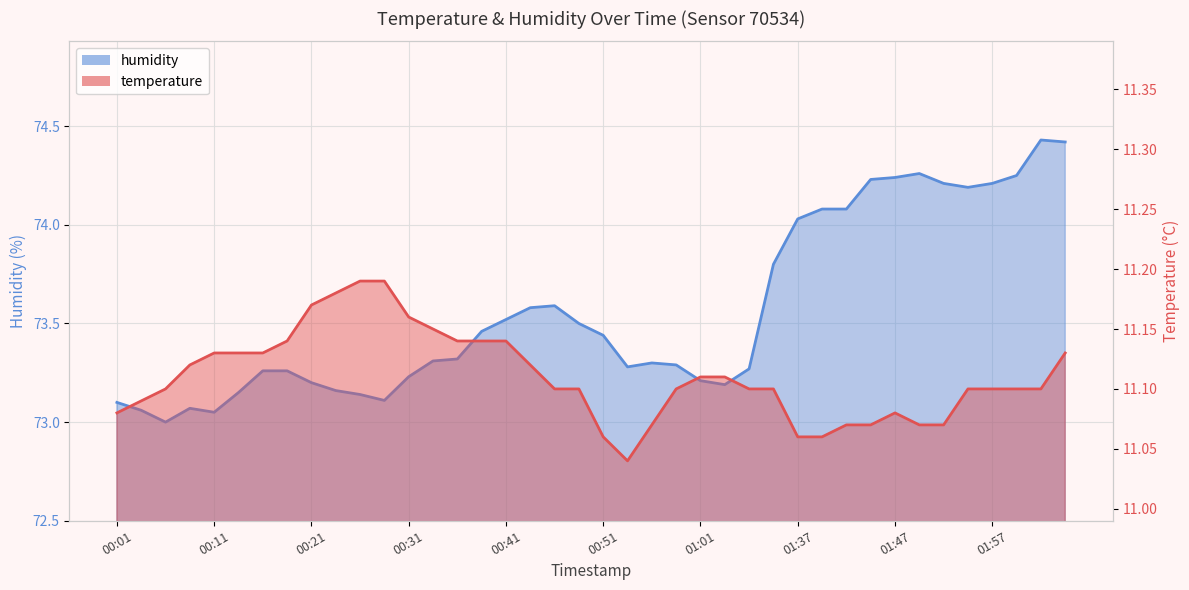

Which series has the largest range (max minus min)?

humidity